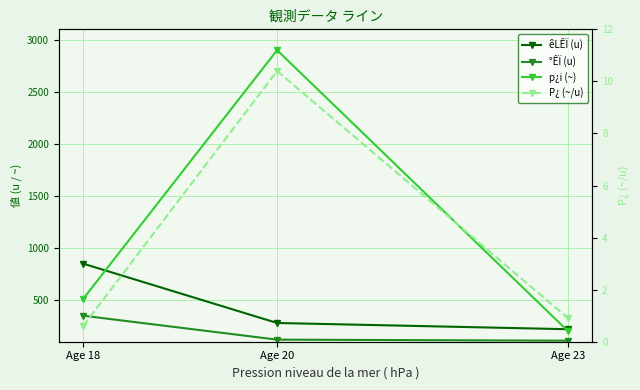

Reading left to right, list all the values displayed in this chart.

êLÊÏ (u): 850.0	280.0	220.0
°ÊÏ (u): 350.0	120.0	110.0
p¿i (~): 510.0	2900.0	200.0
P¿ (~/u): 0.6	10.4	0.9